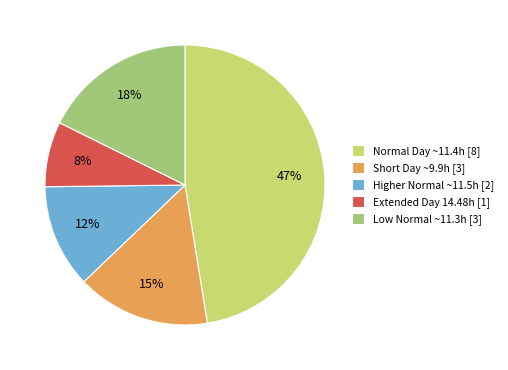

To the nearest percent, what percentage of the pie is Normal Day ~11.4h [8]?

47%